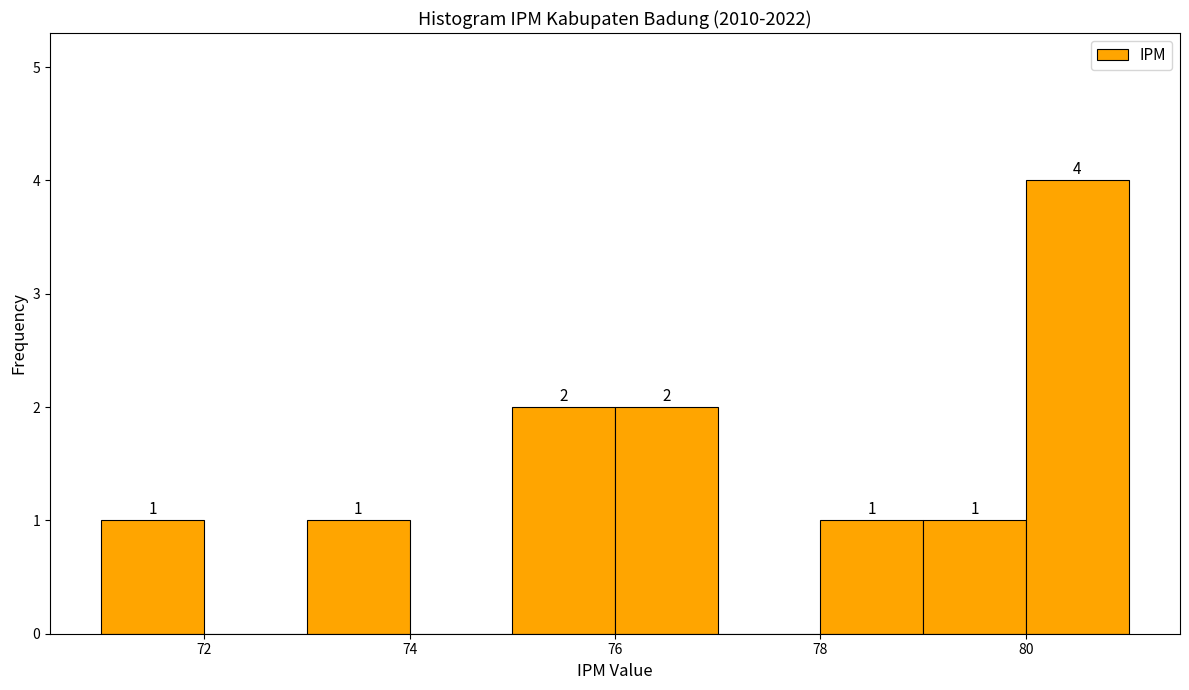

Which range on the x-axis has the tallest bar?

80 to 81